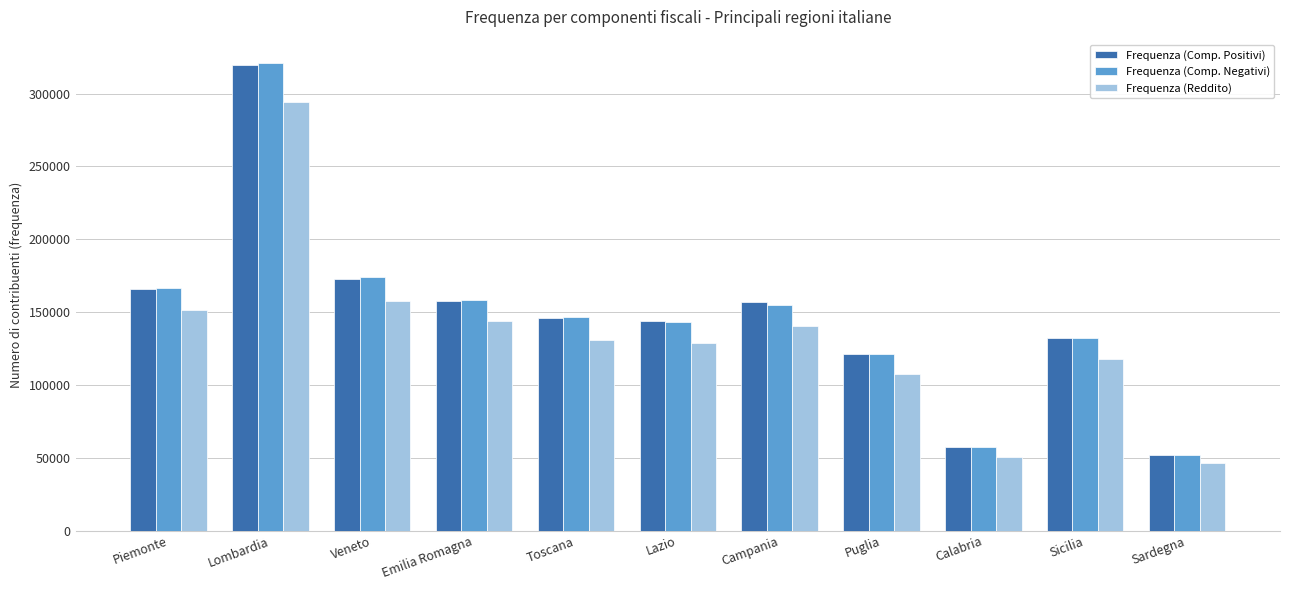

What value does the Frequenza (Reddito) series have at Piemonte?

151600